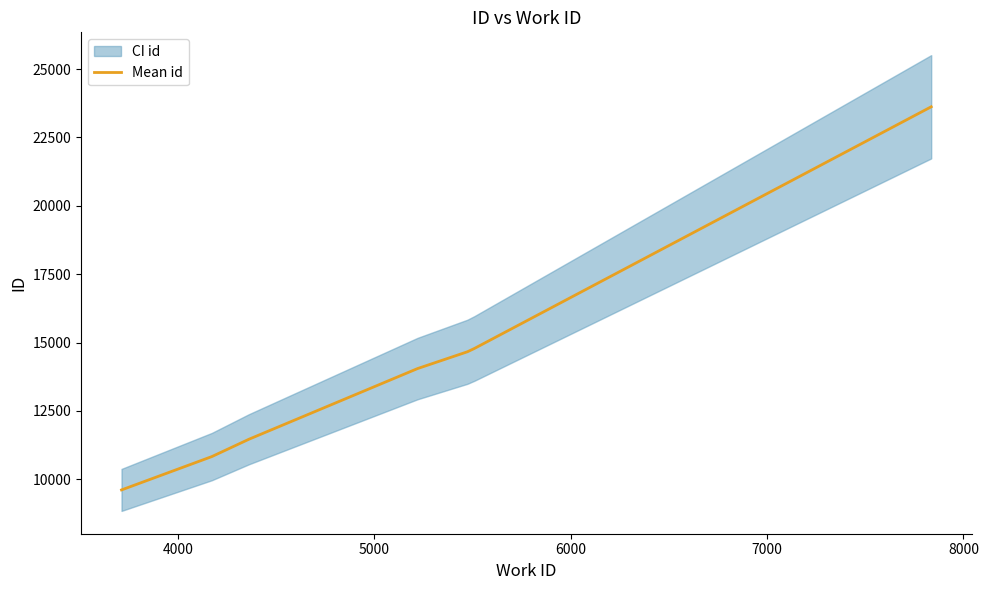

Reading left to right, list all the values displayed in this chart.

9607	10827	11459	14046	14661	14780	23623